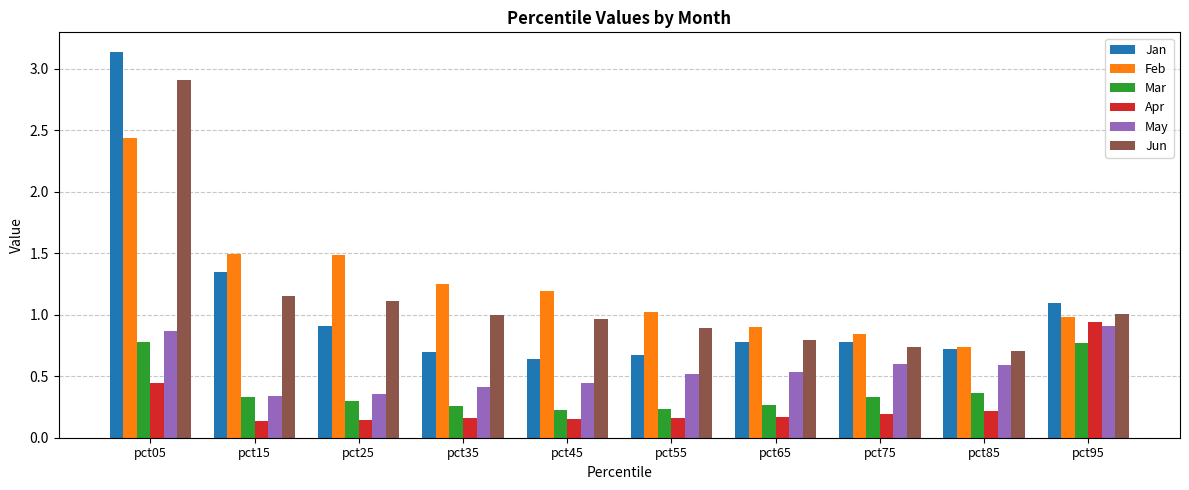

At how many categories does at least one series exceed 0?

10